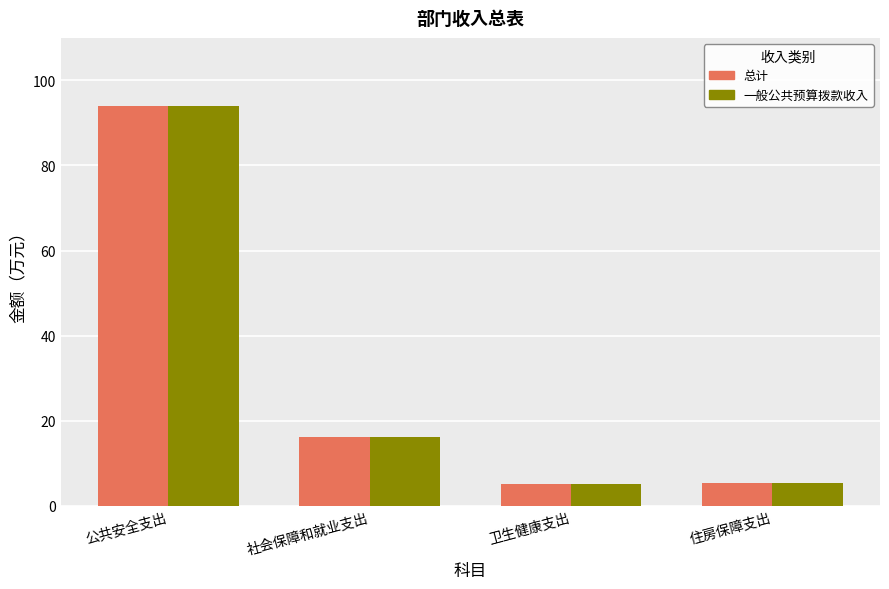

What are all the series names shown in the legend?

总计, 一般公共预算拨款收入